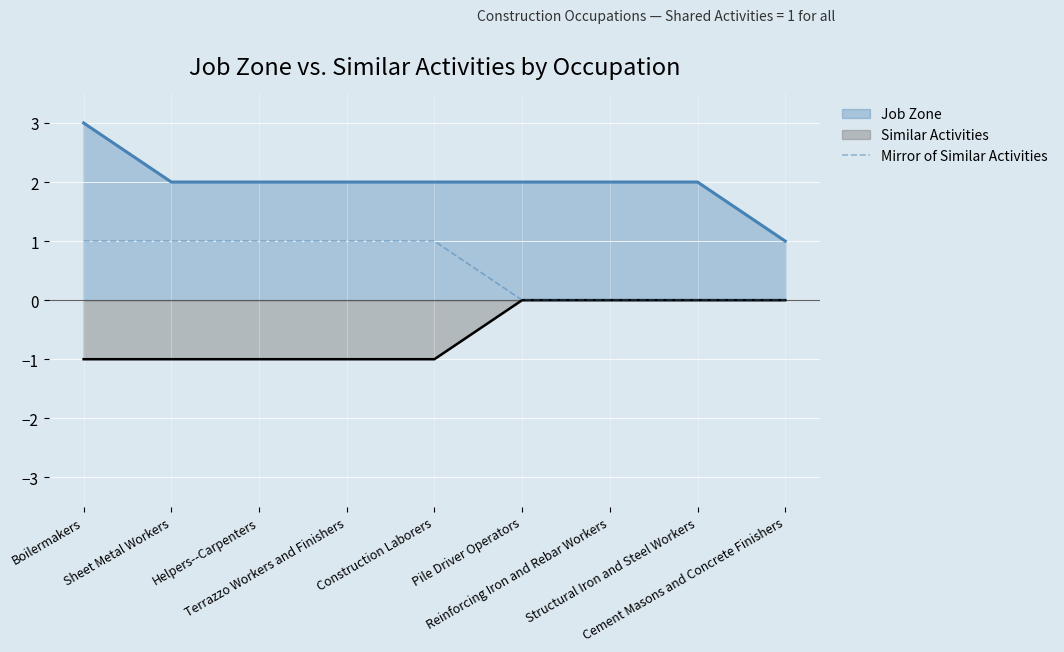

True or false: the data shows 2 at Helpers--Carpenters.

False